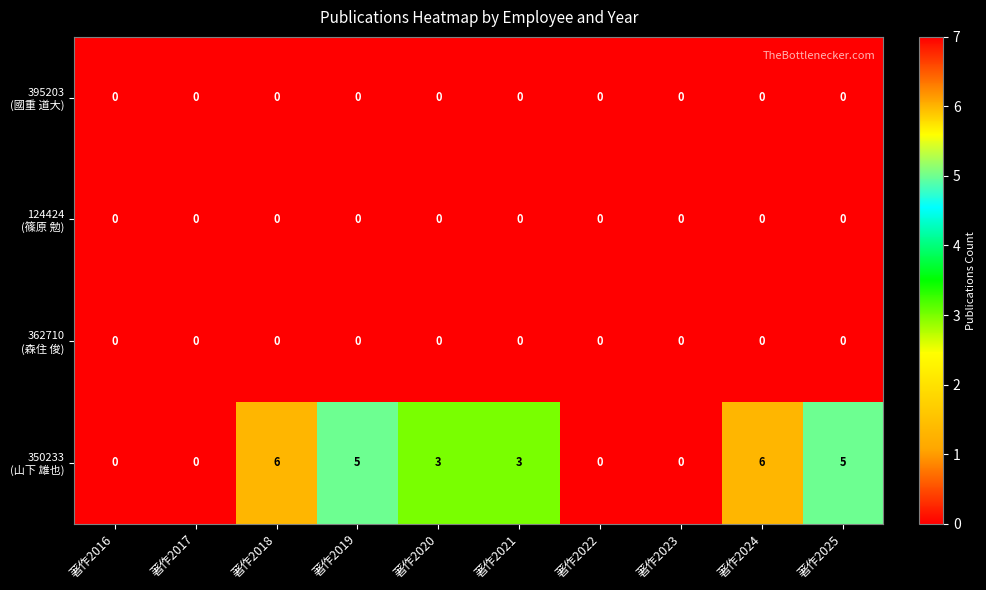

What is the spread (max minus min) of values at 著作2020?

3